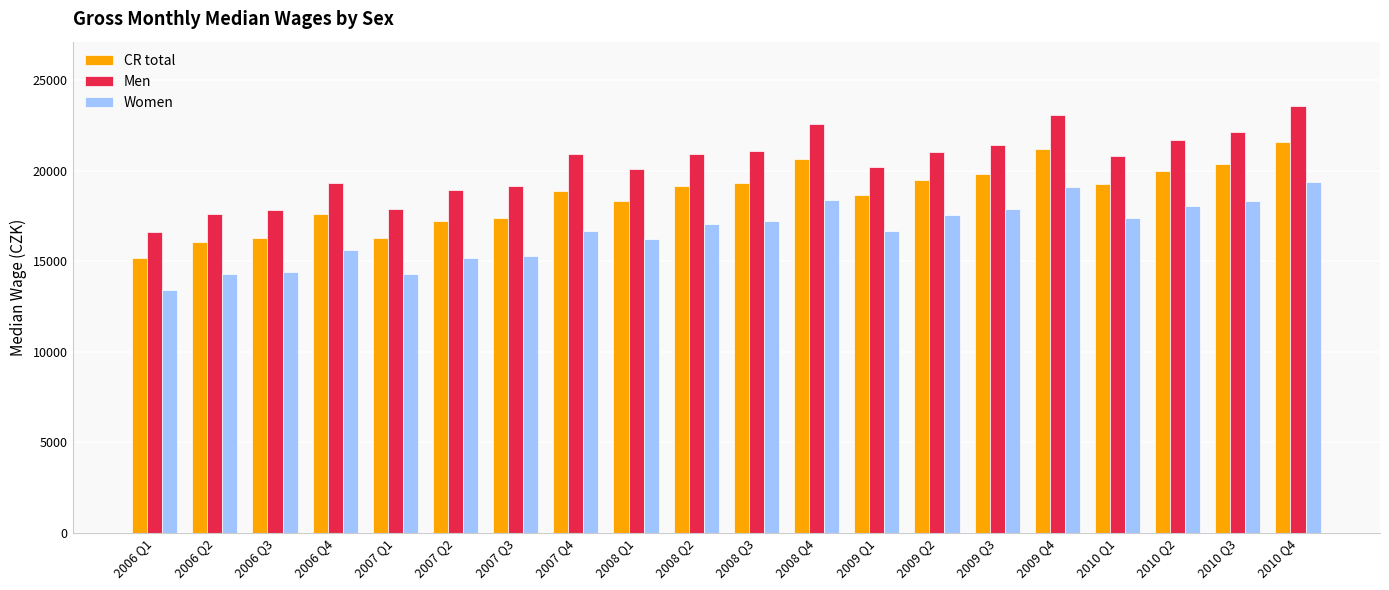

Rank the series at 2006 Q1 from lowest to highest value.

Women, CR total, Men